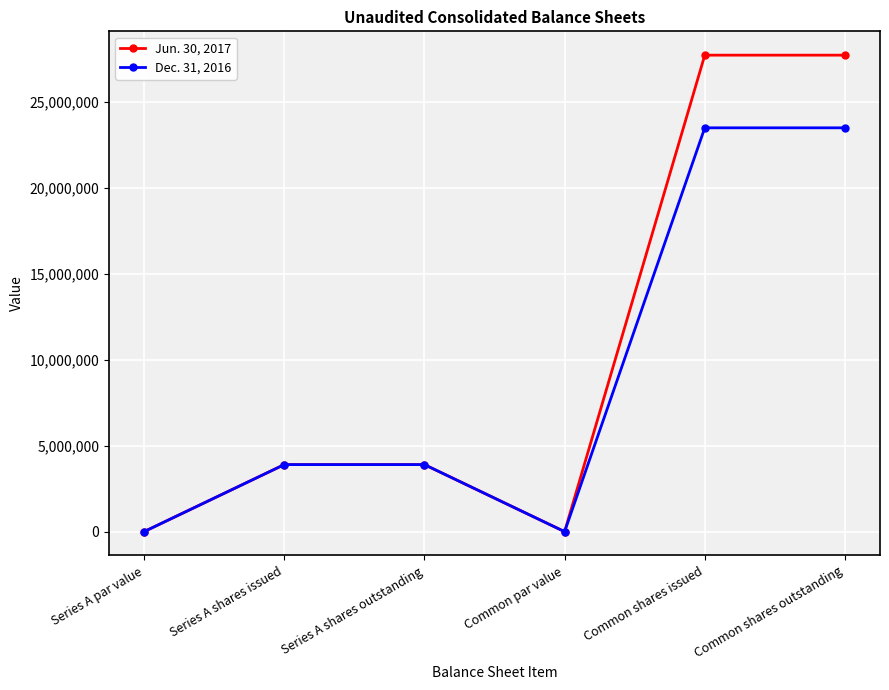

Where is the first local minimum for Jun. 30, 2017?

Common par value